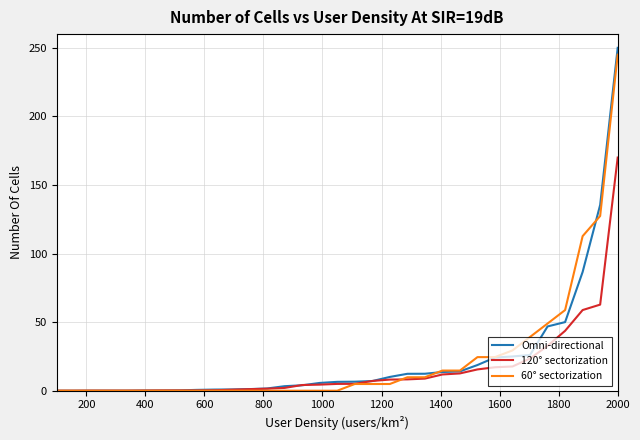

Which series has the largest total across all categories?

60° sectorization